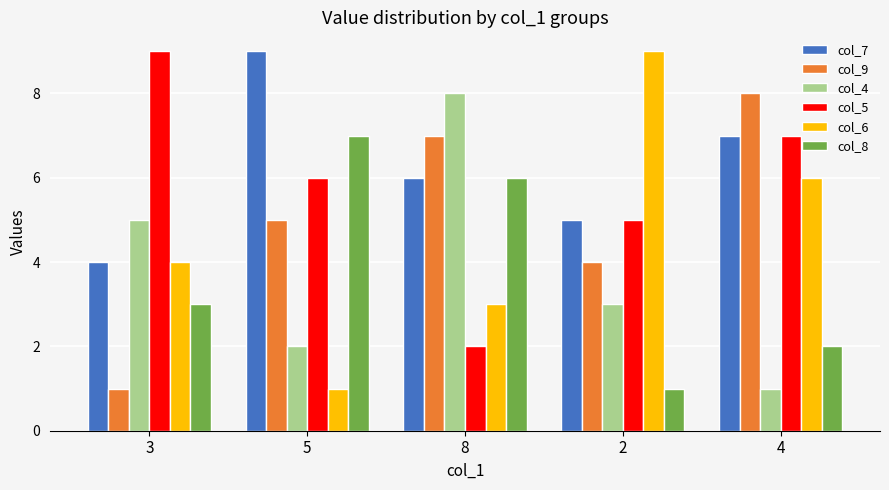

Reading left to right, list all the values displayed in this chart.

col_7: 4	9	6	5	7
col_9: 1	5	7	4	8
col_4: 5	2	8	3	1
col_5: 9	6	2	5	7
col_6: 4	1	3	9	6
col_8: 3	7	6	1	2